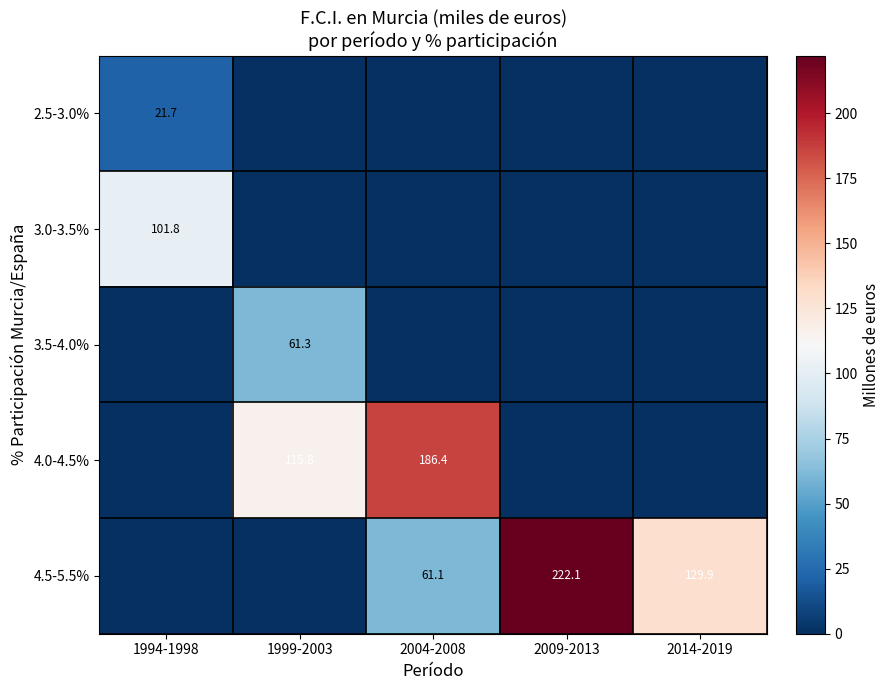

True or false: 2.5-3.0% has a value of 38.2 at 1994-1998.

False